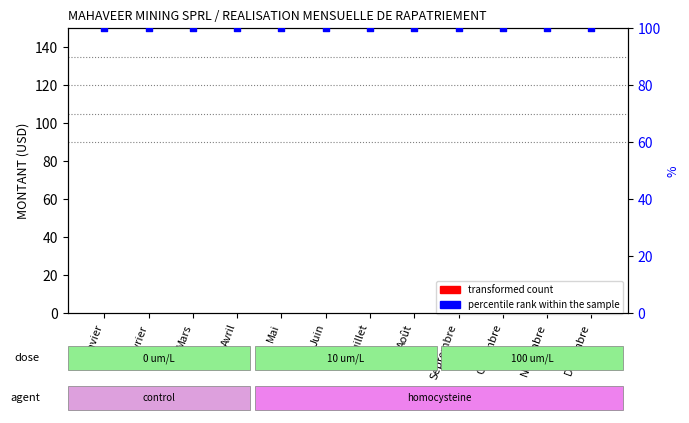

What are all the series names shown in the legend?

transformed count, percentile rank within the sample